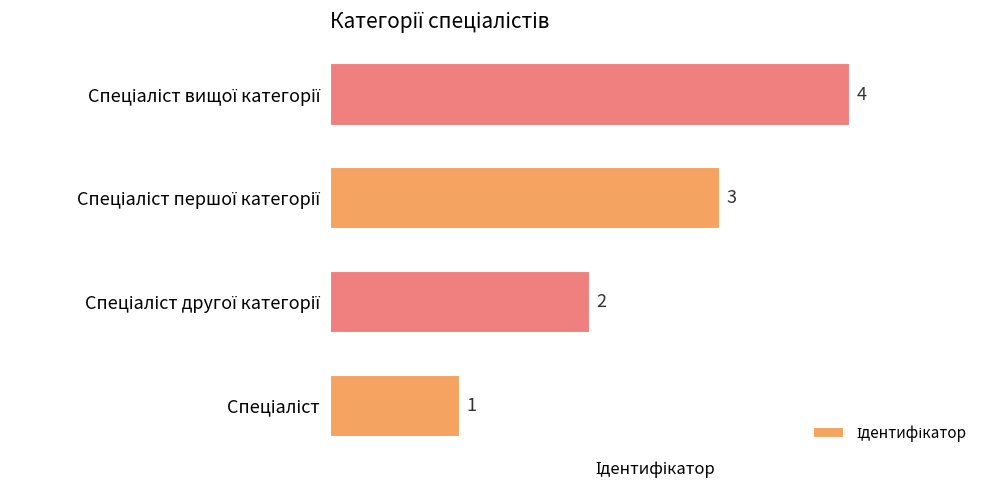

What is the maximum value shown in the chart?

4